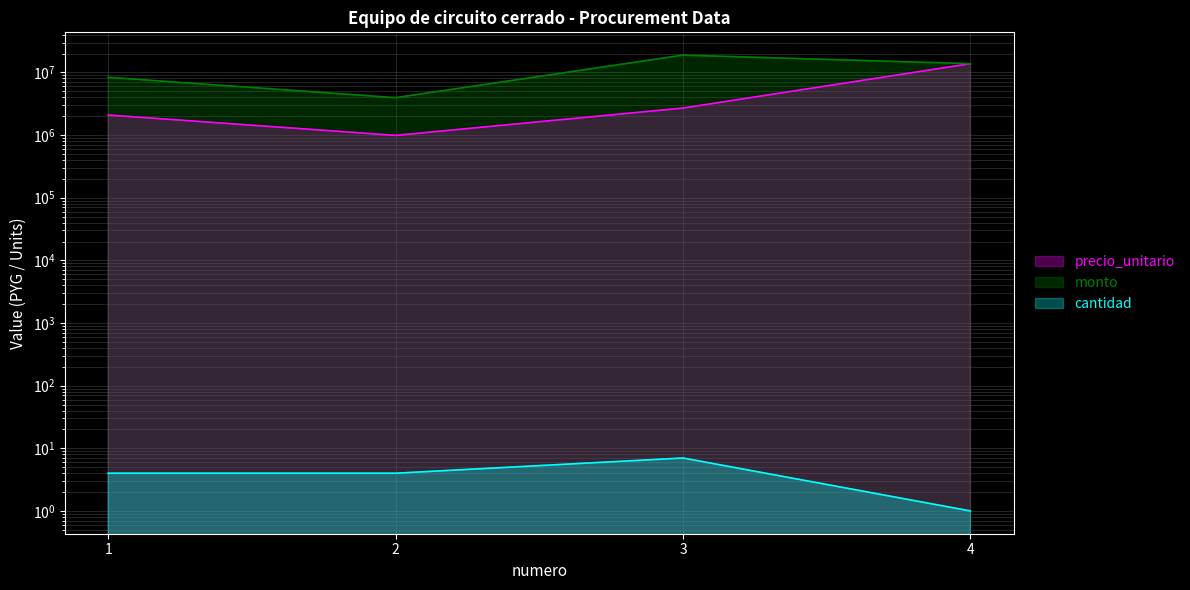

How many values in the precio_unitario series are below 2698500?

2